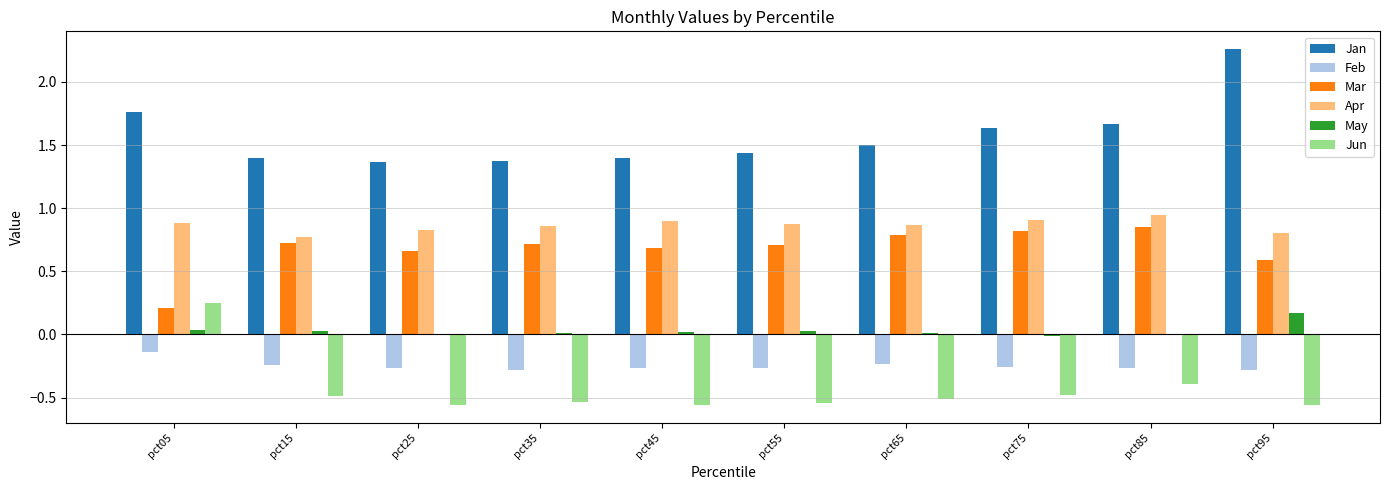

The value of May at pct95 is 0.3. True or false?

False